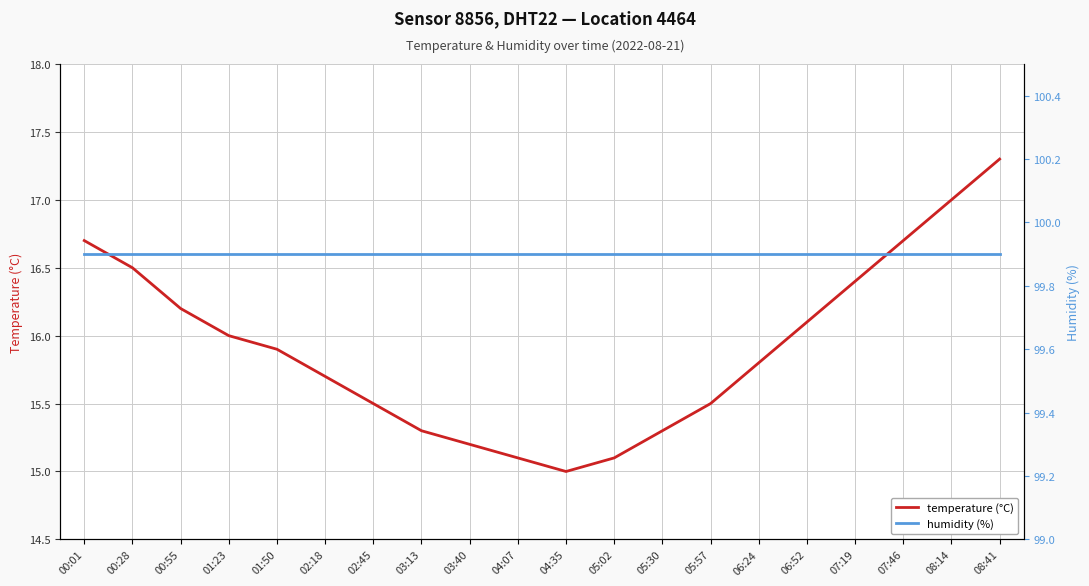

Reading left to right, what are all the values shown in this chart?

temperature (°C): 16.7	16.5	16.2	16.0	15.9	15.7	15.5	15.3	15.2	15.1	15.0	15.1	15.3	15.5	15.8	16.1	16.4	16.7	17.0	17.3
humidity (%): 99.9	99.9	99.9	99.9	99.9	99.9	99.9	99.9	99.9	99.9	99.9	99.9	99.9	99.9	99.9	99.9	99.9	99.9	99.9	99.9